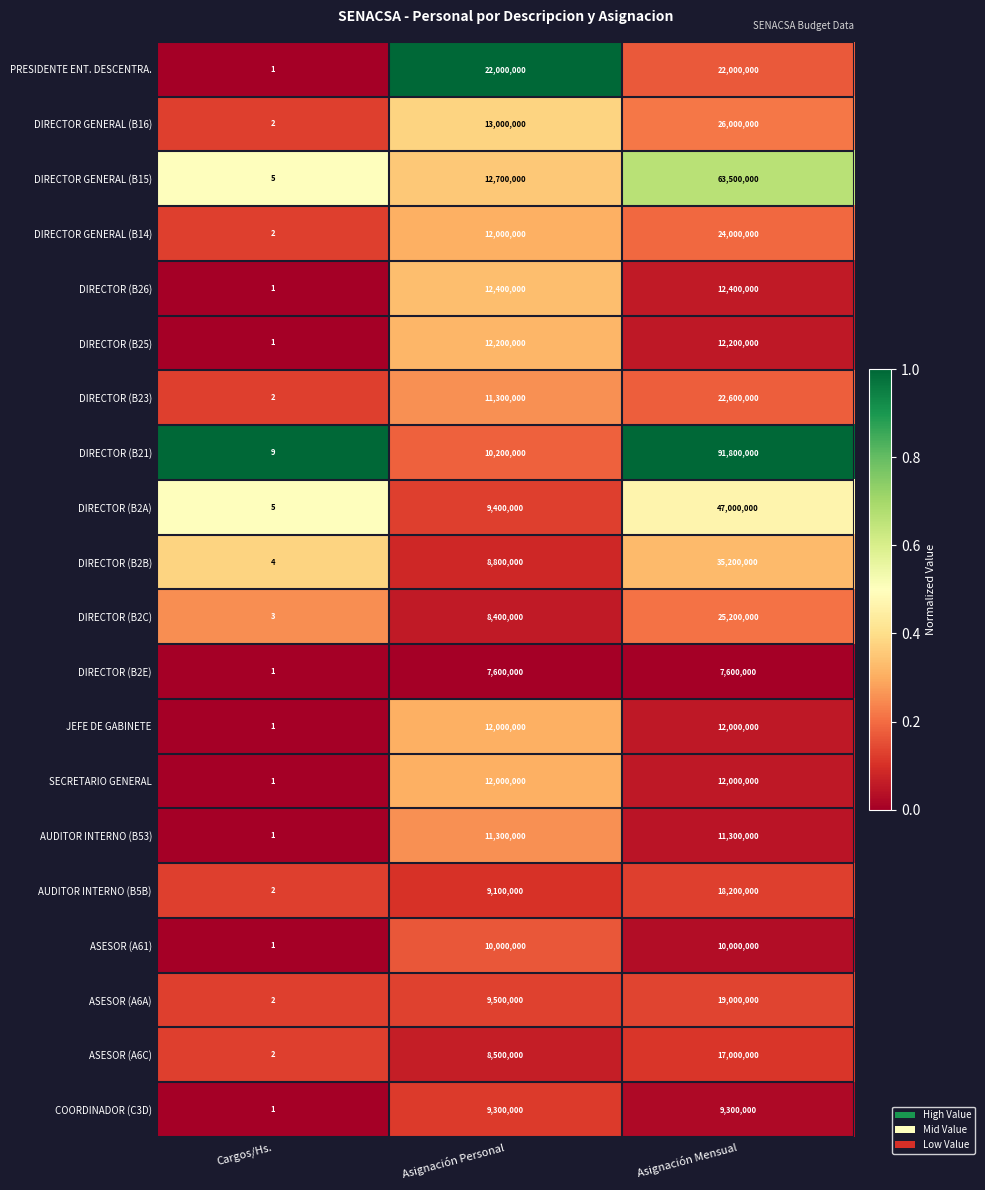

Which series changed the most between Cargos/Hs. and Asignación Mensual?

DIRECTOR (B21)